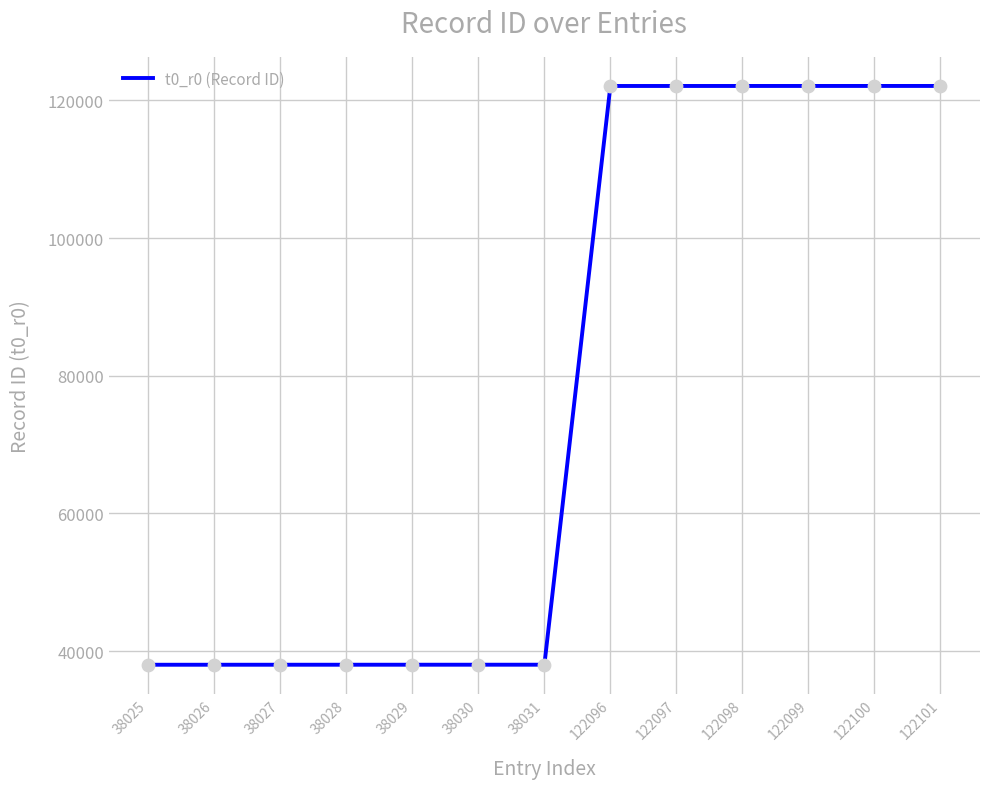

What is the change in value from 38030 to 122100?

+84070